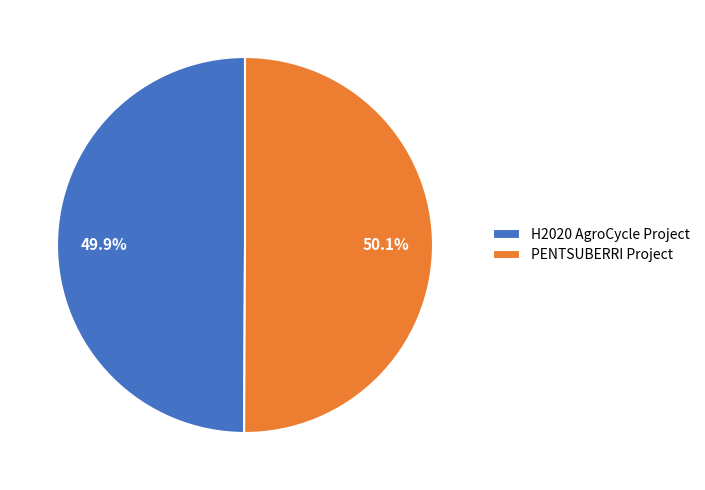

Approximately how many times larger is the value at H2020 AgroCycle Project compared to PENTSUBERRI Project?

1.0